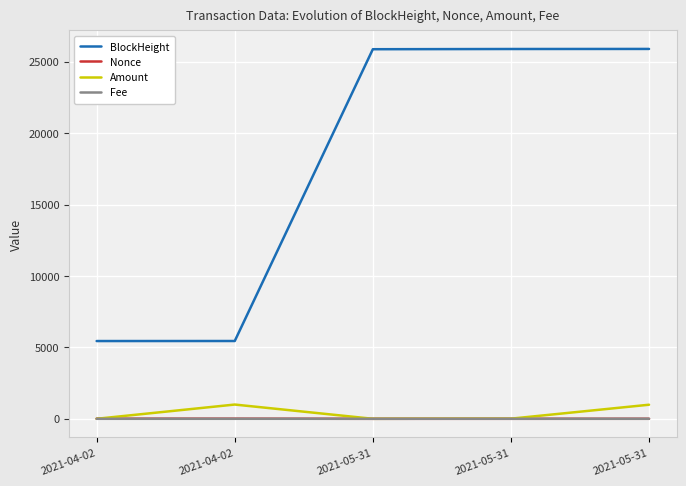

What are all the series names shown in the legend?

BlockHeight, Nonce, Amount, Fee